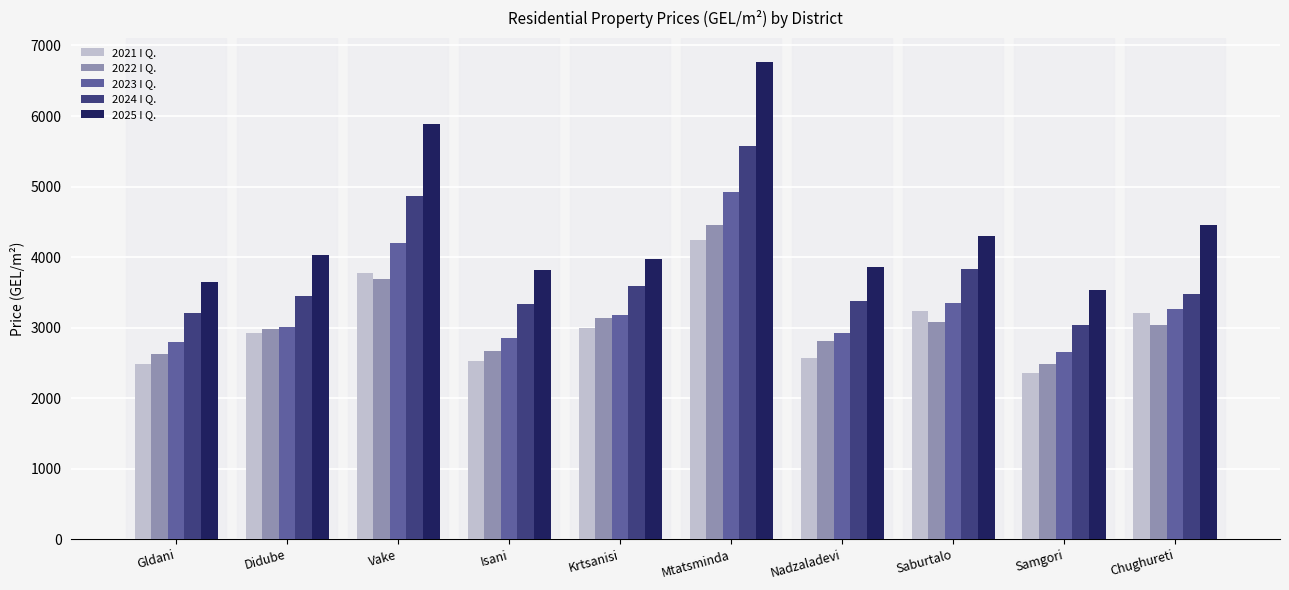

Which category has the highest value in the 2024 I Q. series?

Mtatsminda